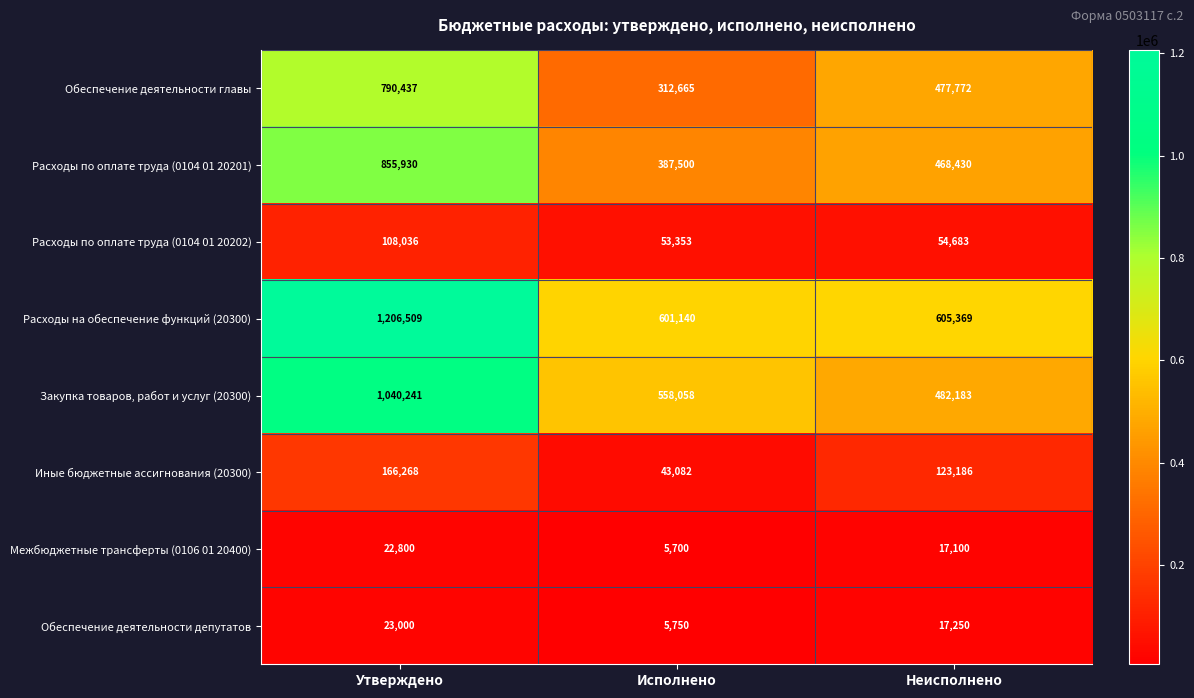

What is the difference between the second highest and minimum values in the Расходы по оплате труда (0104 01 20201) series?

80930